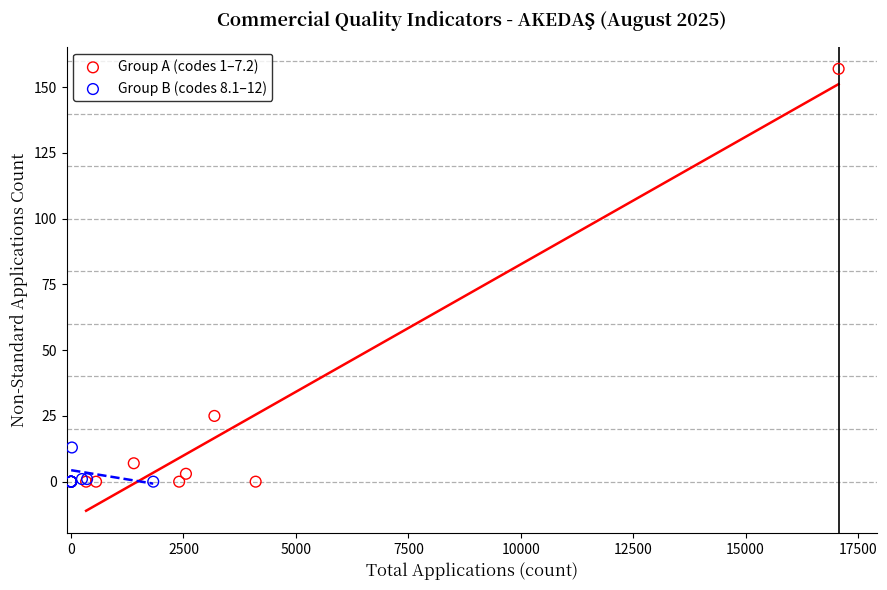

Which series contains the highest Y value?

Group A (codes 1–7.2)